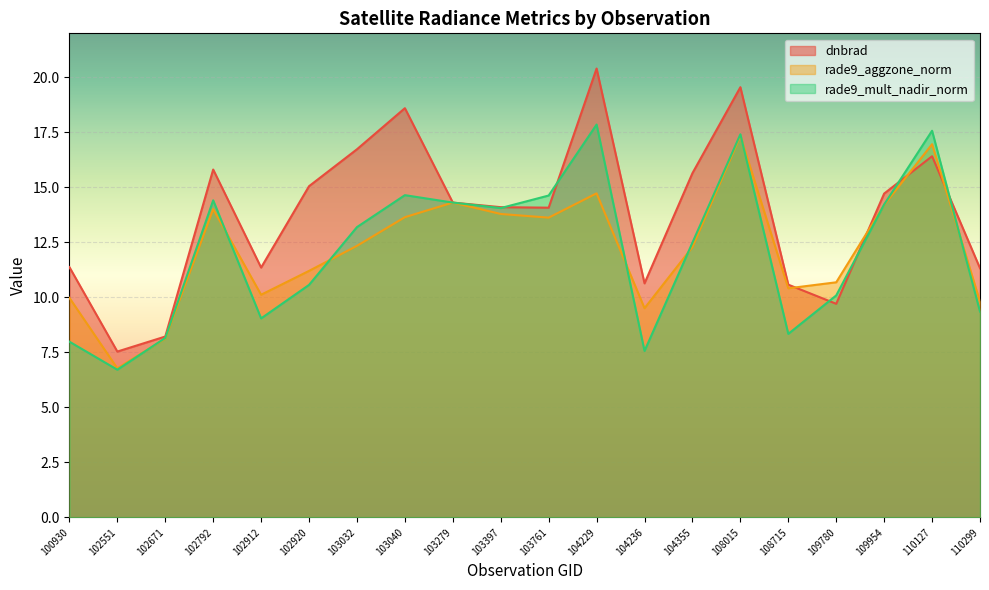

Which series ends up on top after the final intersection of rade9_mult_nadir_norm and rade9_aggzone_norm?

rade9_aggzone_norm